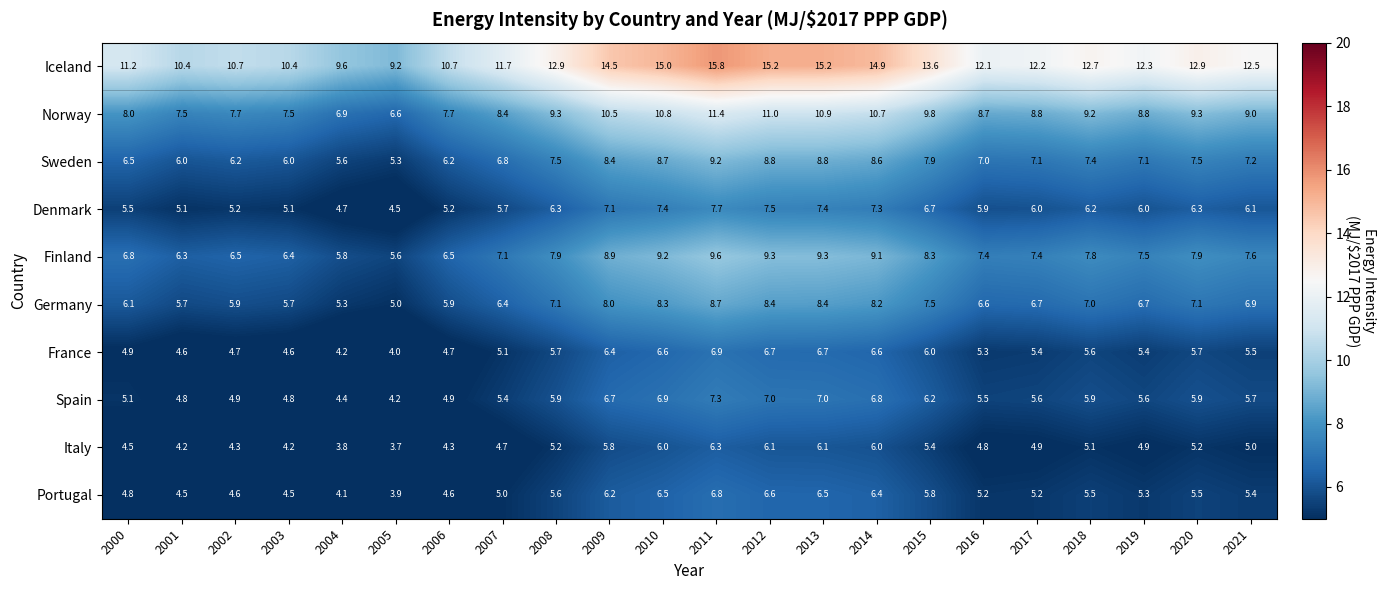

Is it true that France equals 4.2 at 2004?

True